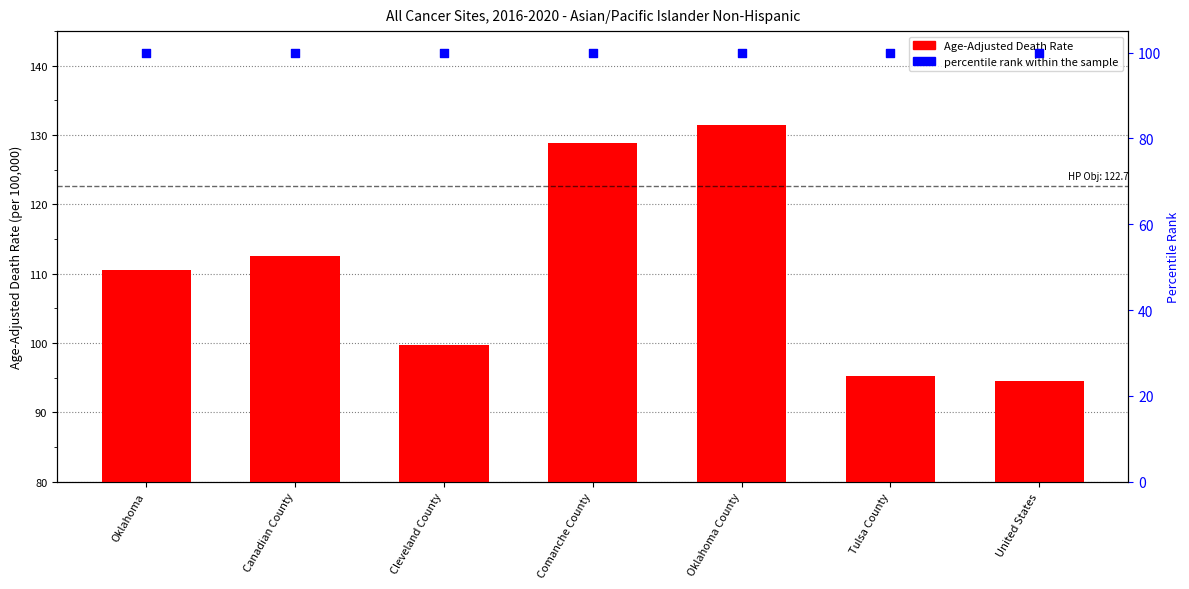

What are all the series names shown in the legend?

Age-Adjusted Death Rate, percentile rank within the sample